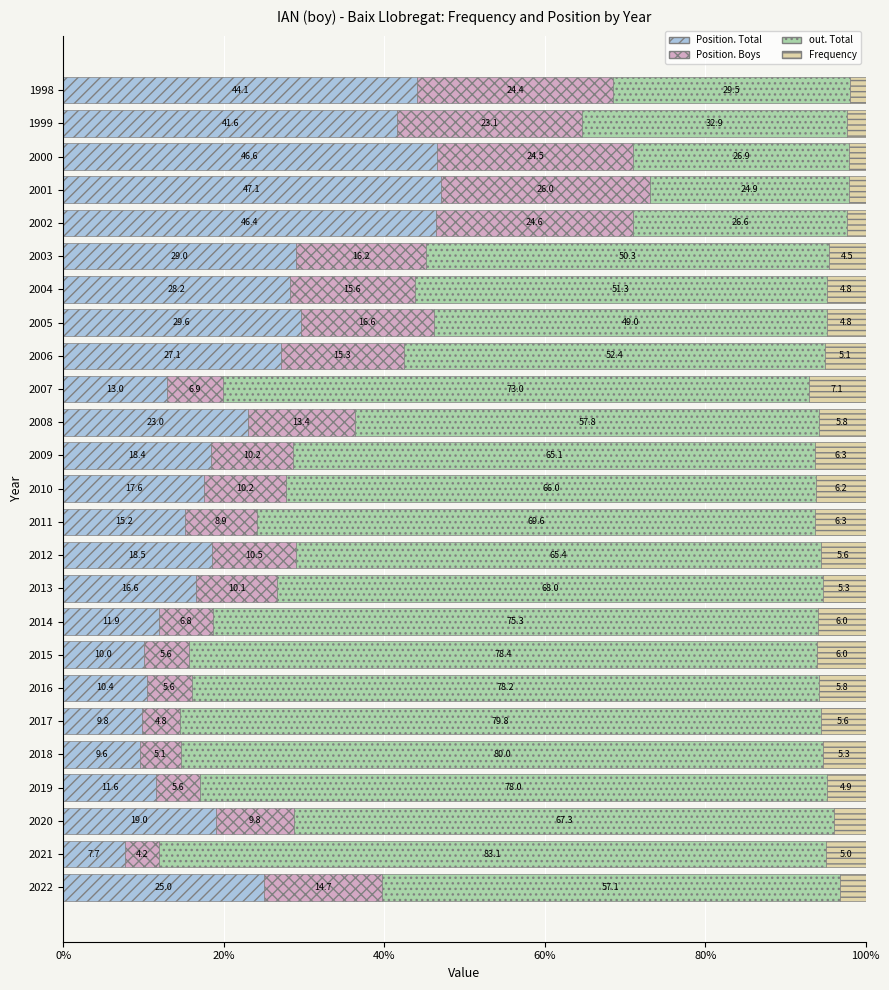

What is the total value across all series at 1999?

100.0